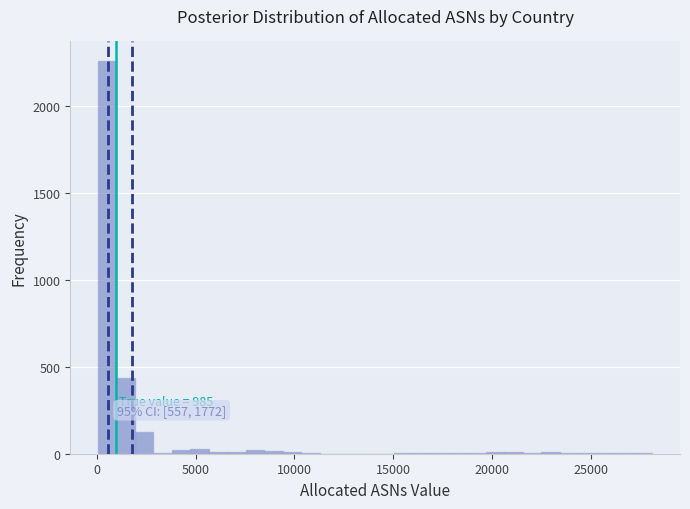

Around what value on the x-axis is the tallest bar? Give the approximate position of its centre, as read against the axis.

500